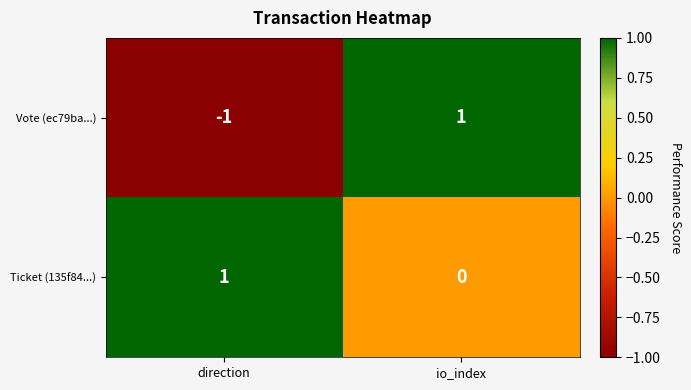

List the series in order of their overall mean, lowest first.

Vote (ec79ba...), Ticket (135f84...)